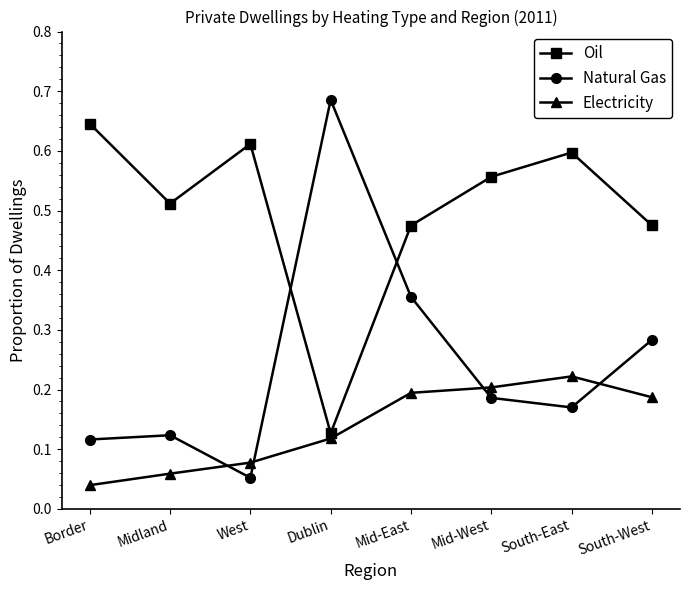

What position from the right is West?

6